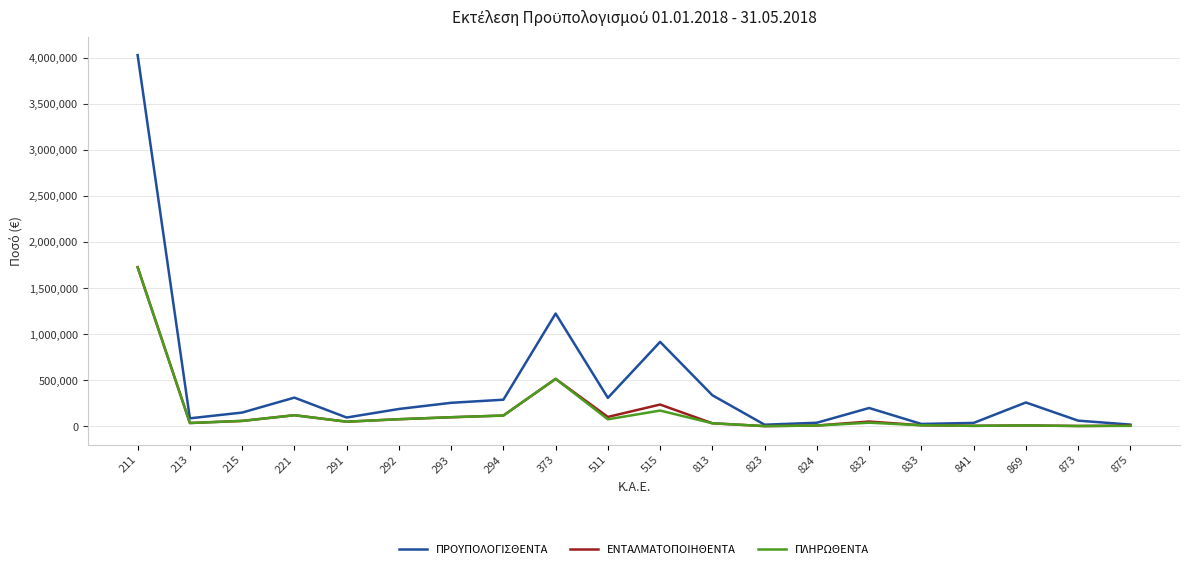

Which series has the largest total across all categories?

ΠΡΟΥΠΟΛΟΓΙΣΘΕΝΤΑ